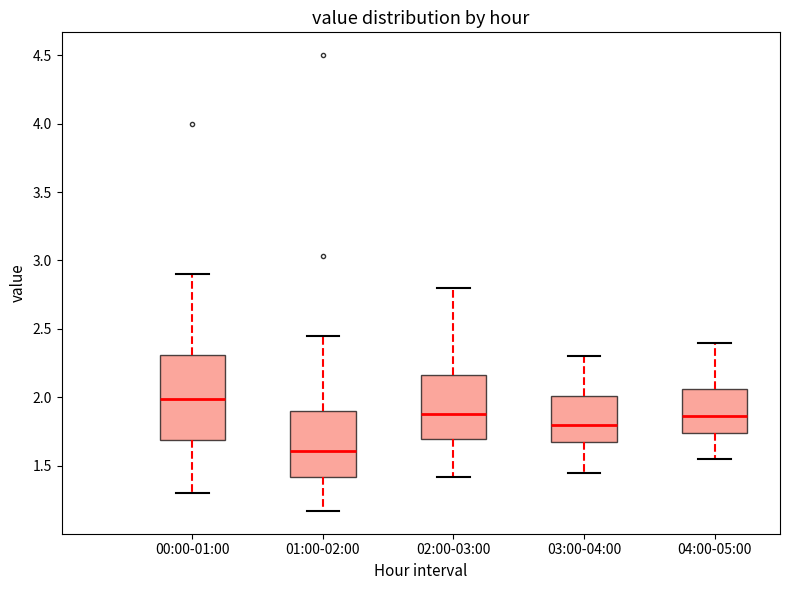

Reading left to right, read every box against the y-axis: the position of its median line, the range the box covers, and the ends of its whiskers. The values are not printed on the chart, so give them approximately, as read against the axis.

00:00-01:00: median 2.00, box 1.70 to 2.30, whiskers 1.30 to 2.90
01:00-02:00: median 1.60, box 1.40 to 1.90, whiskers 1.15 to 2.45
02:00-03:00: median 1.90, box 1.70 to 2.15, whiskers 1.40 to 2.80
03:00-04:00: median 1.80, box 1.65 to 2.00, whiskers 1.45 to 2.30
04:00-05:00: median 1.85, box 1.75 to 2.05, whiskers 1.55 to 2.40